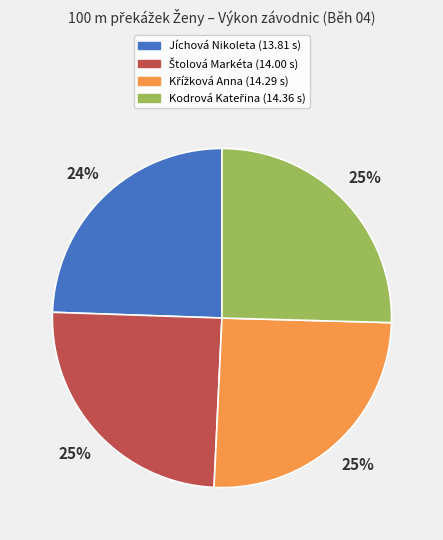

How many slices are in this pie chart?

4